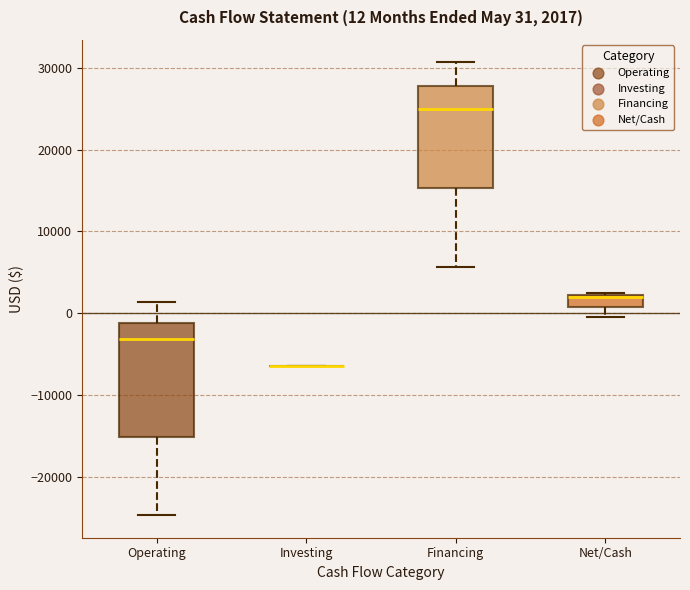

Comparing the boxes themselves (not the whiskers), which one is the tallest?

Operating